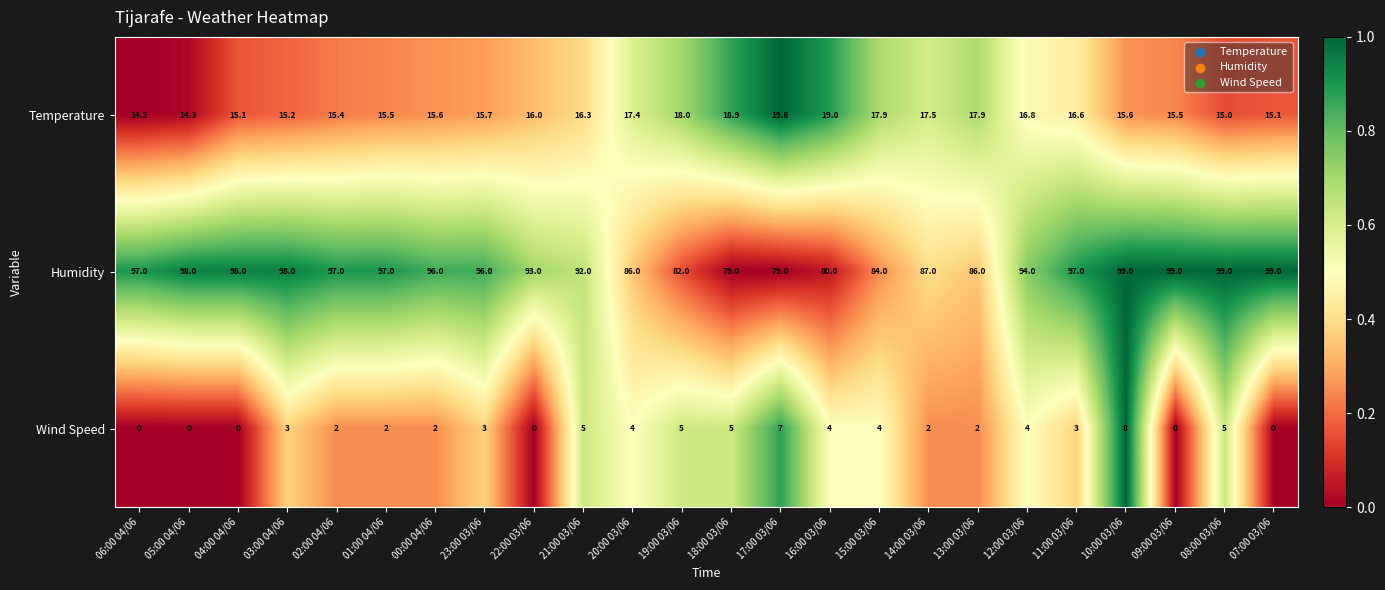

Rank the series at 17:00 03/06 from highest to lowest value.

Humidity, Temperature, Wind Speed